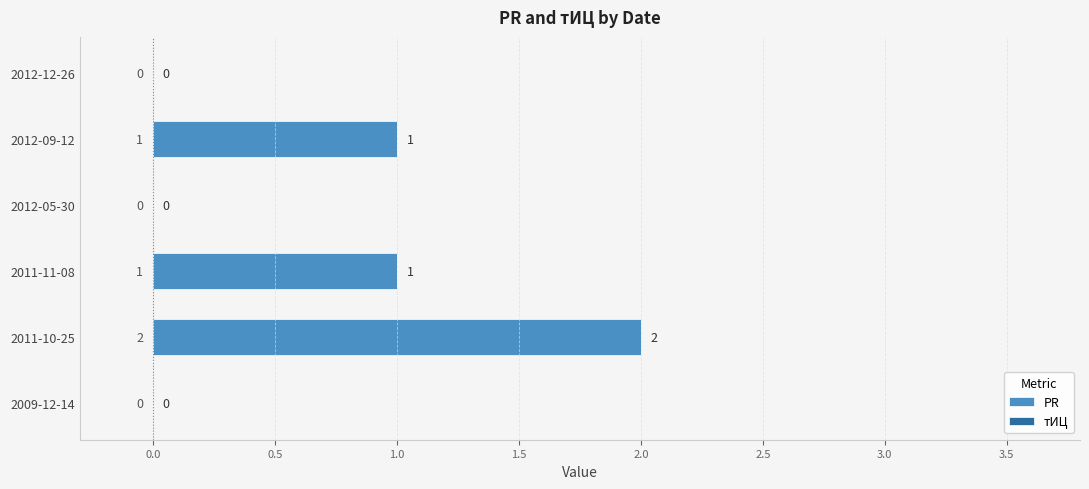

What is the sum of all values?

4